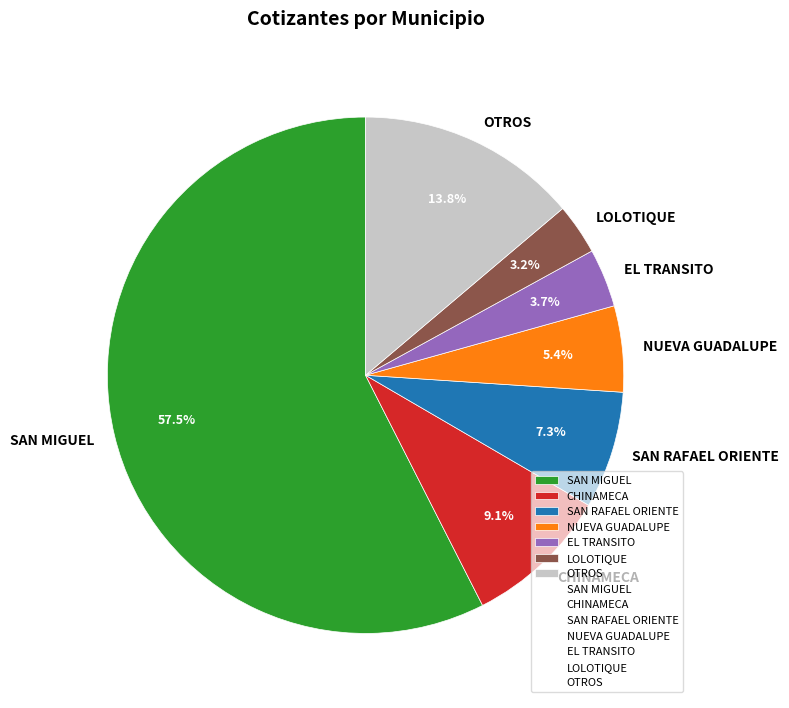

To the nearest percent, what is the difference between the largest and smallest slice percentages?

54%